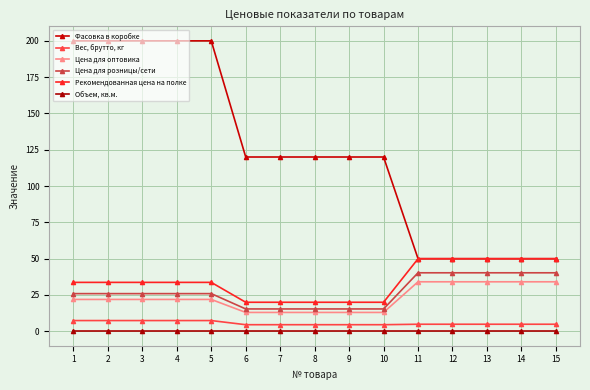

True or false: Цена для оптовика has a value of 57.5 at 14.

False